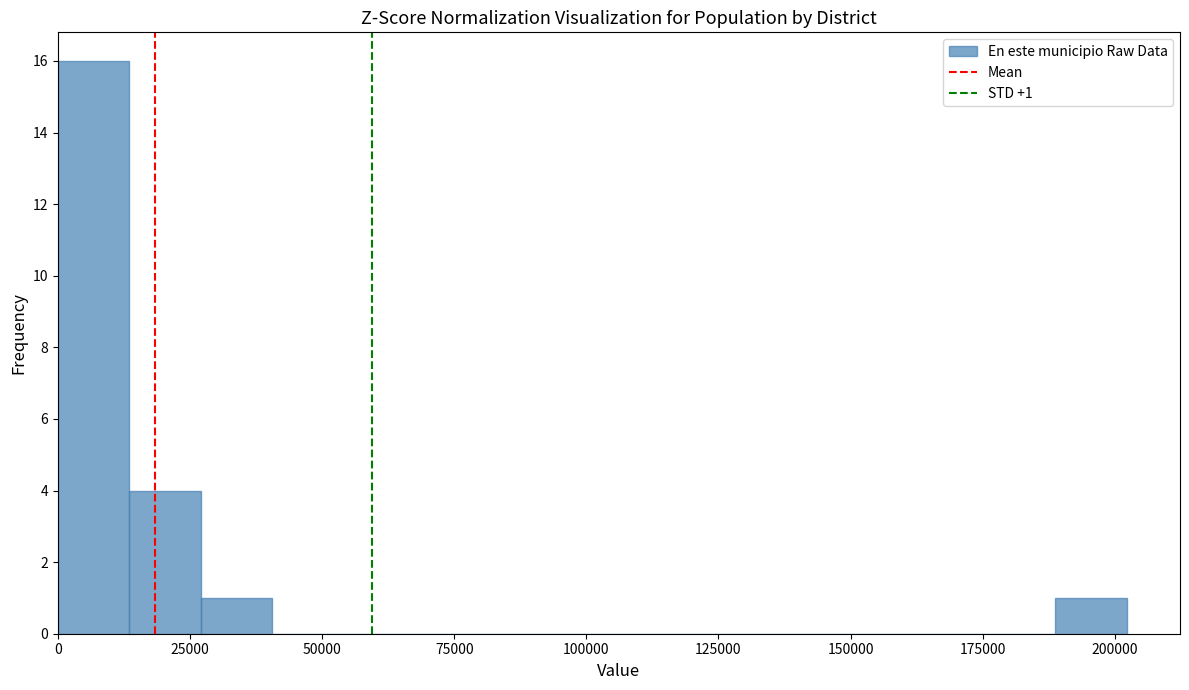

Around what value on the x-axis is the tallest bar? Give the approximate position of its centre, as read against the axis.

5000